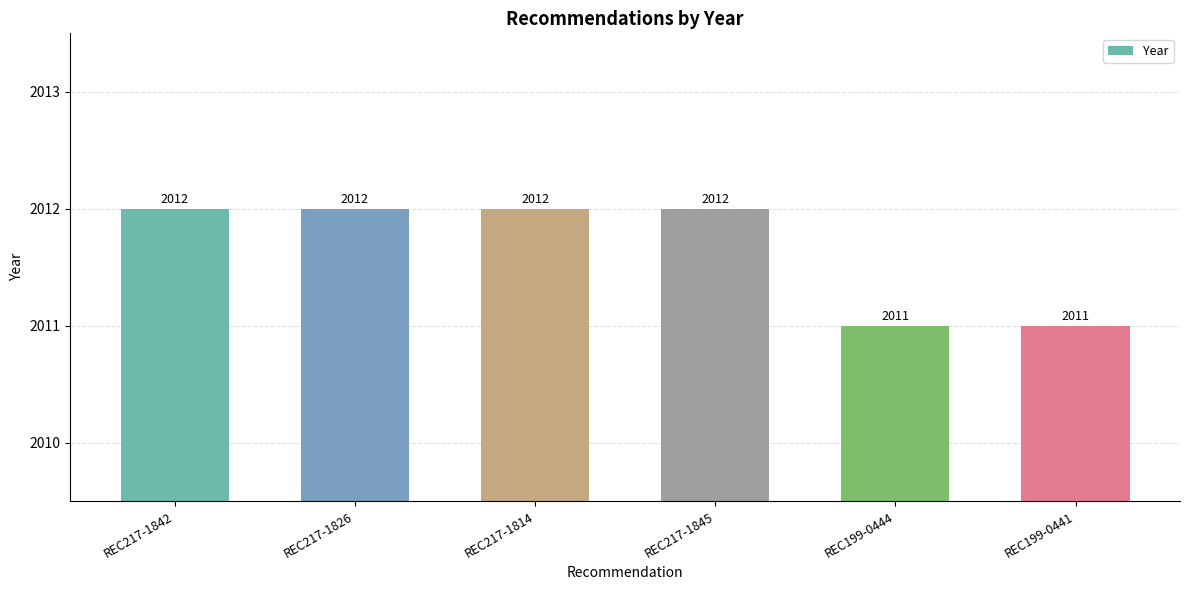

What is the sum of the values at REC217-1826 and REC217-1845?

4024